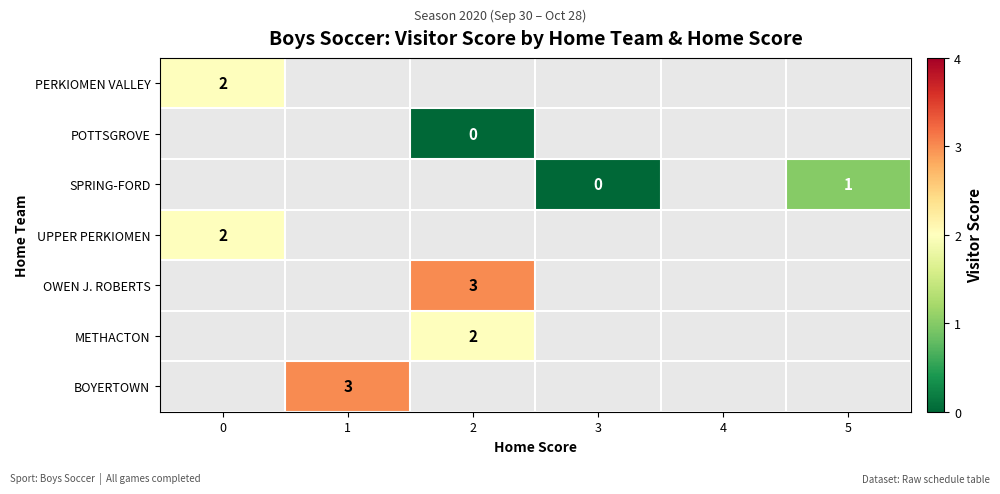

True or false: METHACTON has a value of 2 at 2.

True